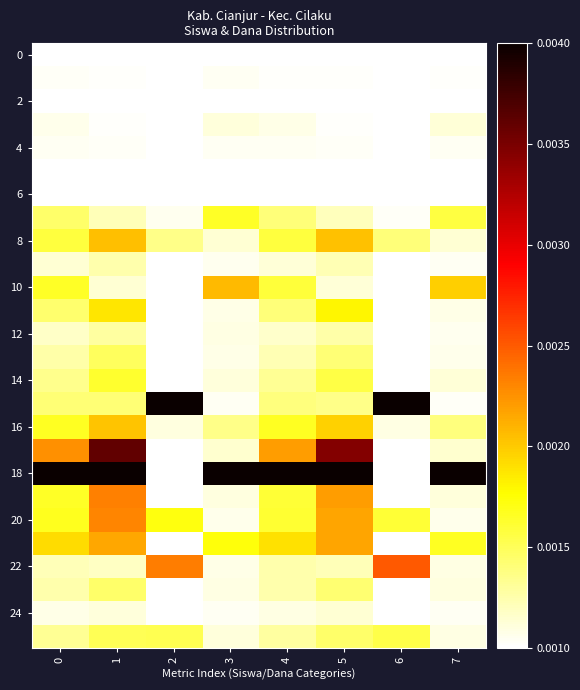

How many series are shown in this chart?

26